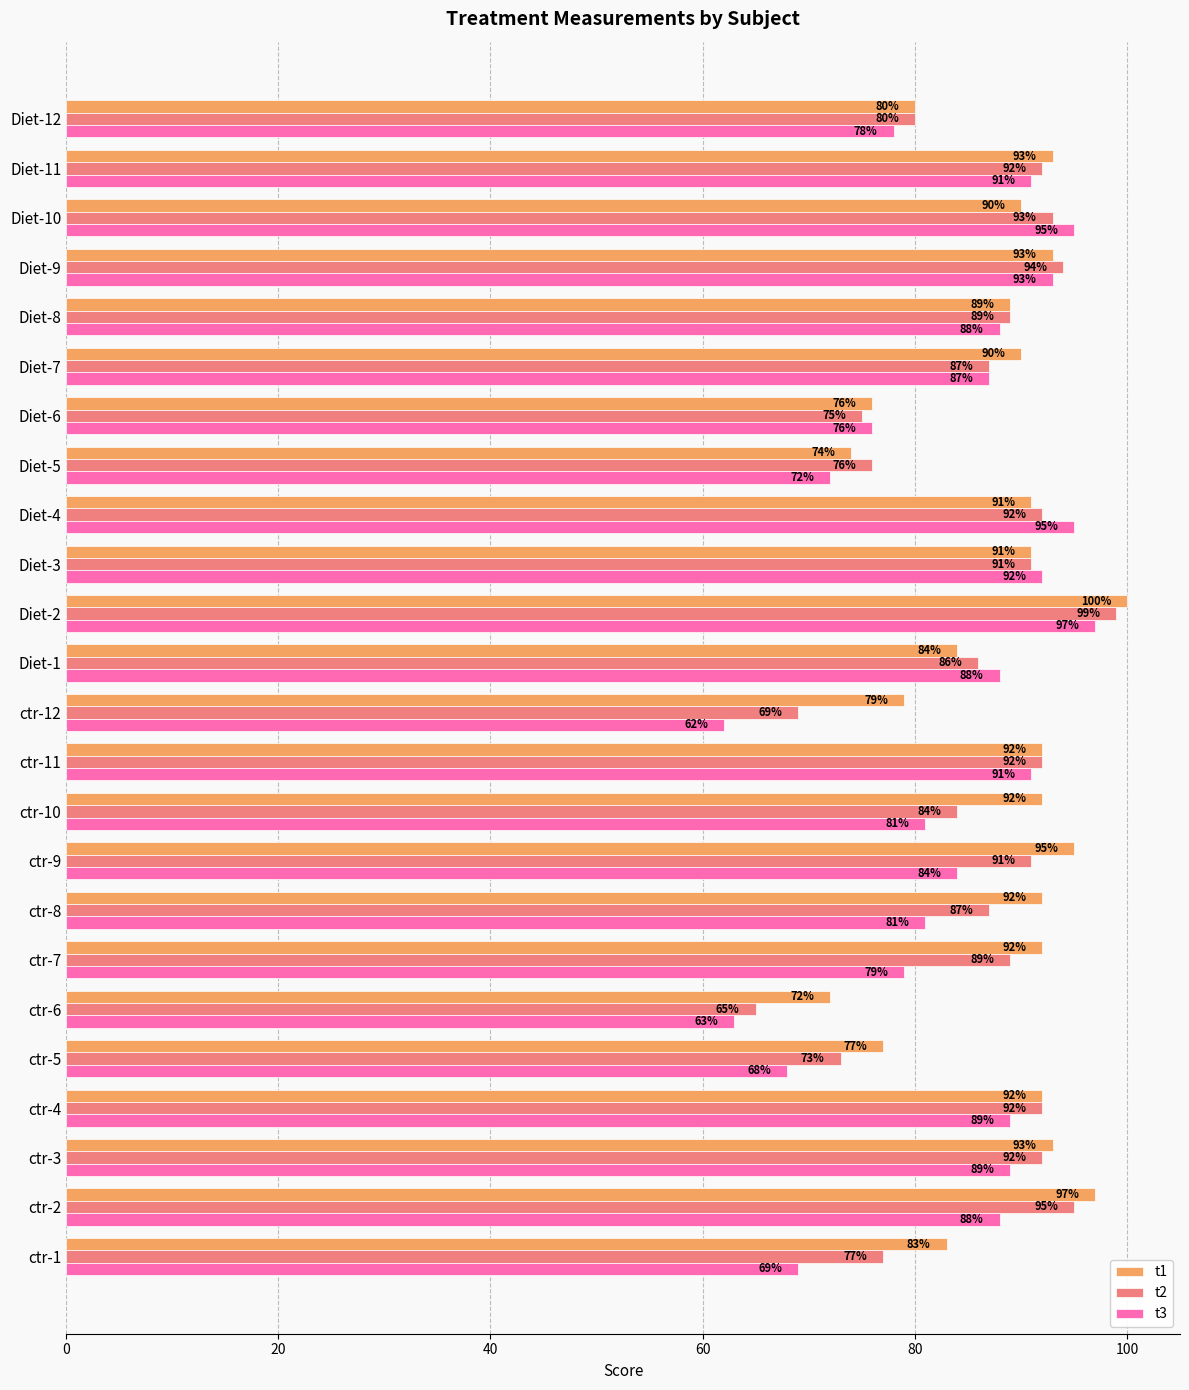

Between ctr-6 and Diet-8, which series saw the biggest shift?

t3